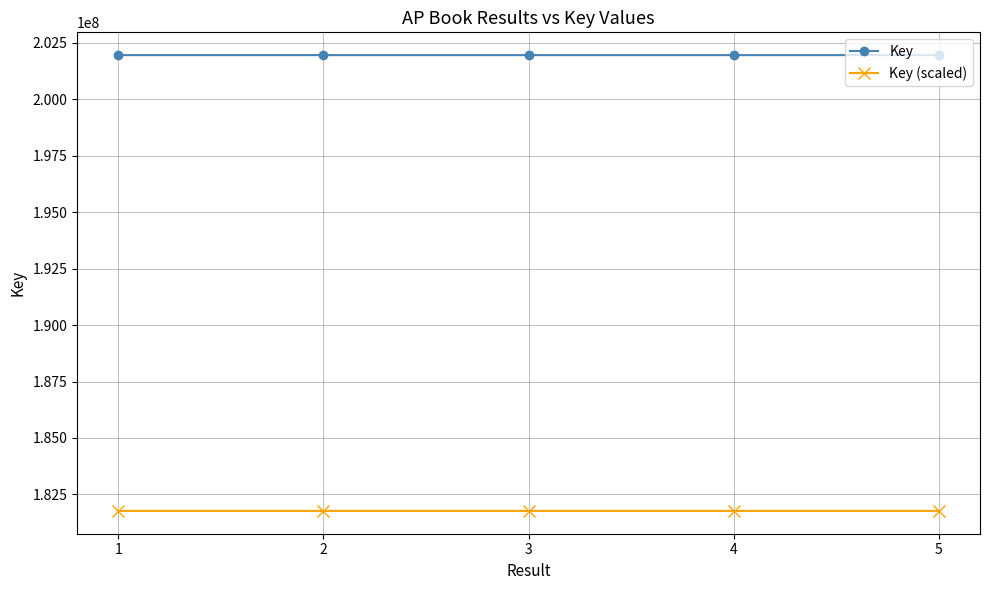

What are all the series names shown in the legend?

Key, Key (scaled)